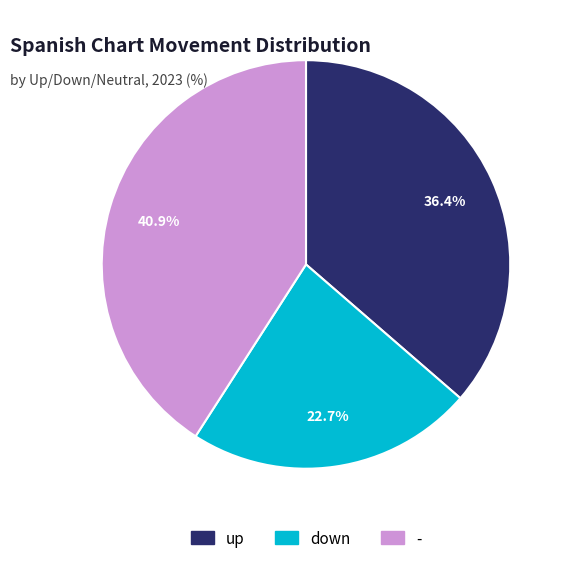

Approximately how many times larger is the value at up compared to -?

0.9